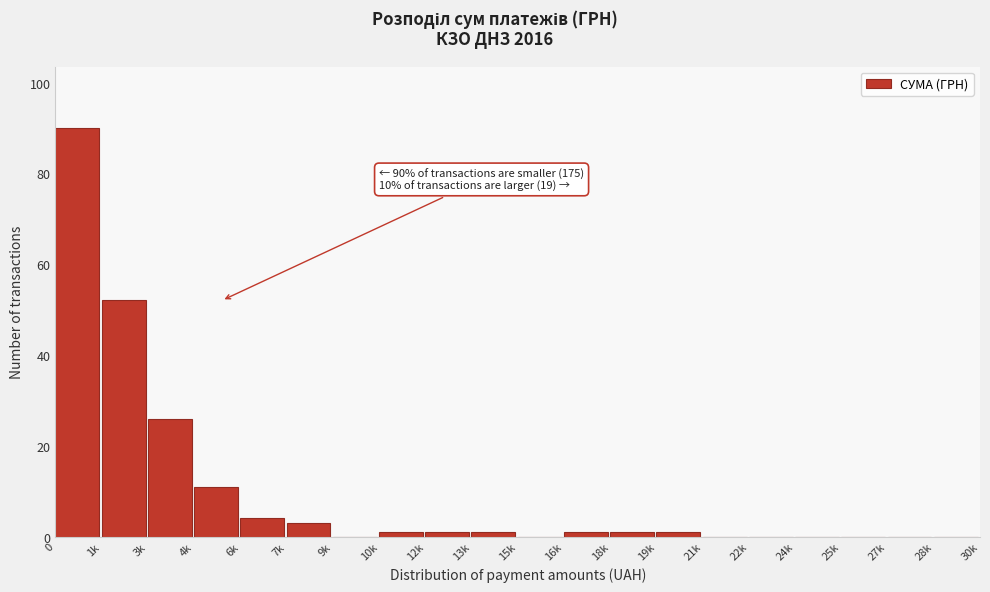

Reading right to left, list all the values displayed in this chart.

28k=0	27k=0	25k=0	24k=0	22k=0	21k=0	19k=1	18k=1	16k=1	15k=0	13k=1	12k=1	10k=1	9k=0	7k=3	6k=4	4k=11	3k=26	1k=52	0=90